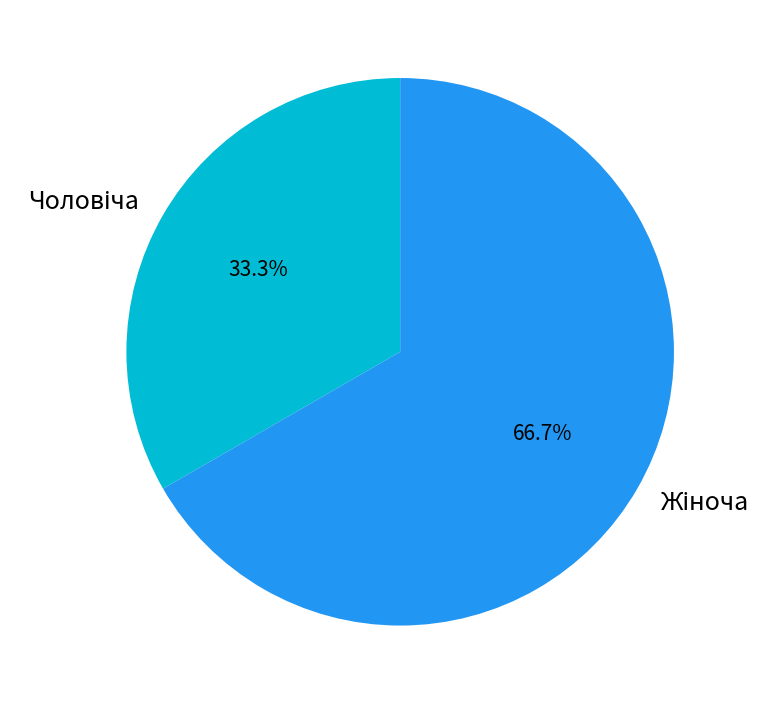

To the nearest percent, what is the difference between the largest and smallest slice percentages?

33%